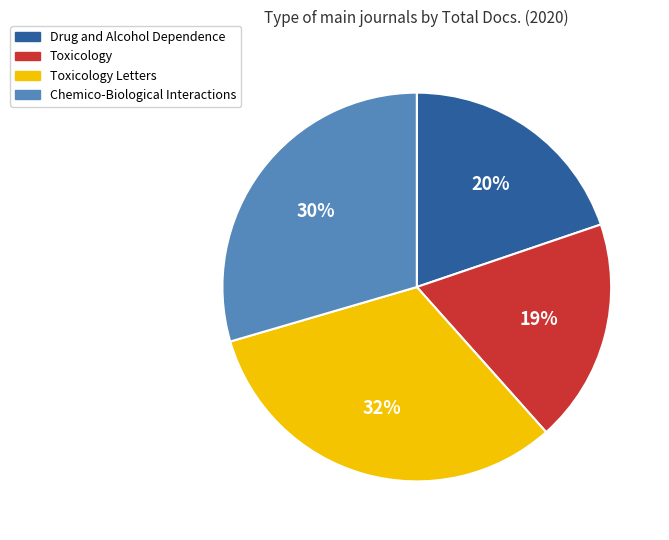

Does Drug and Alcohol Dependence represent more than half of the total?

No